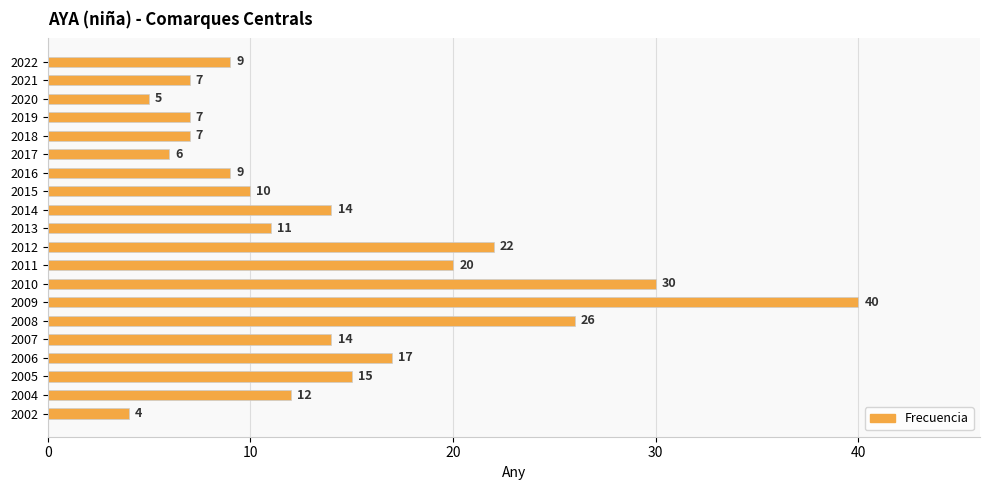

Count the number of data series in this chart.

1